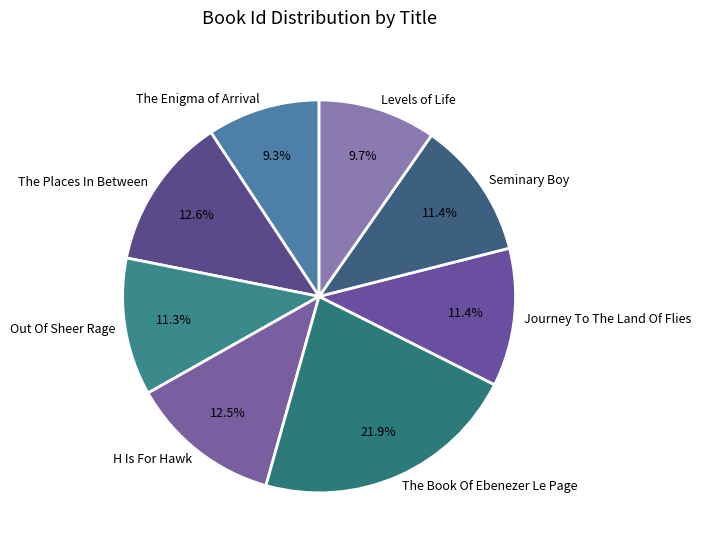

Is the sum of The Book Of Ebenezer Le Page and The Enigma of Arrival greater than half?

No